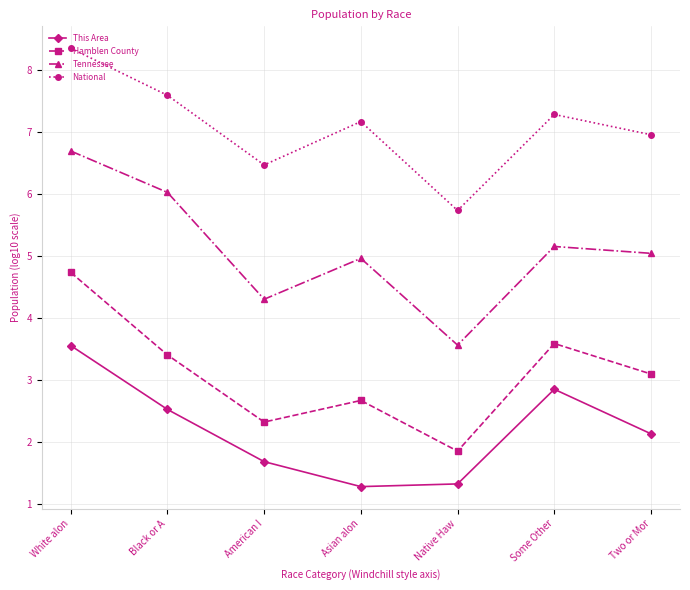

Reading left to right, transcribe all the data shown in this chart.

This Area: White alon=3.6	Black or A=2.5	American I=1.7	Asian alon=1.3	Native Haw=1.3	Some Other=2.8	Two or Mor=2.1
Hamblen County: White alon=4.7	Black or A=3.4	American I=2.3	Asian alon=2.7	Native Haw=1.9	Some Other=3.6	Two or Mor=3.1
Tennessee: White alon=6.7	Black or A=6.0	American I=4.3	Asian alon=5.0	Native Haw=3.6	Some Other=5.2	Two or Mor=5.0
National: White alon=8.3	Black or A=7.6	American I=6.5	Asian alon=7.2	Native Haw=5.7	Some Other=7.3	Two or Mor=7.0